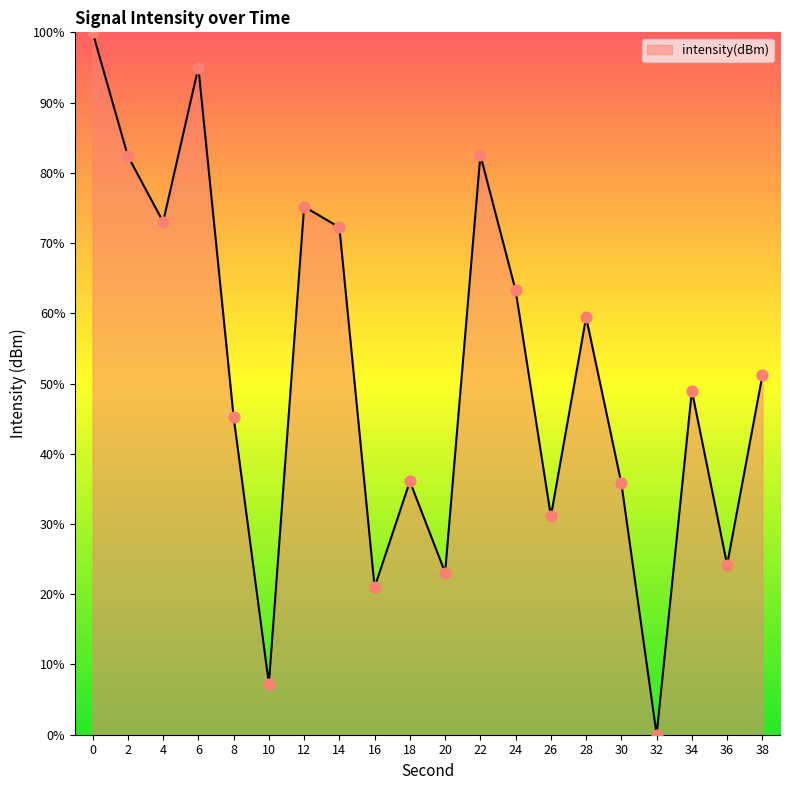

Which has a higher value, 28 or 2?

2